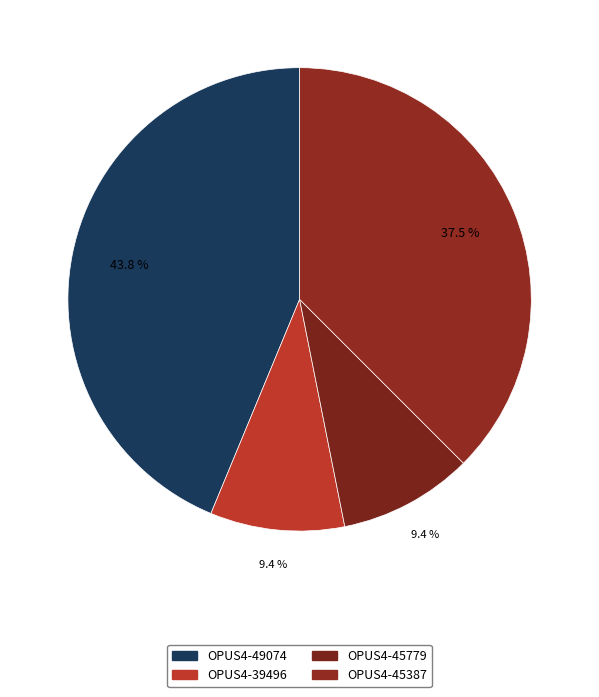

True or false: OPUS4-45387 accounts for 29% of the total.

False